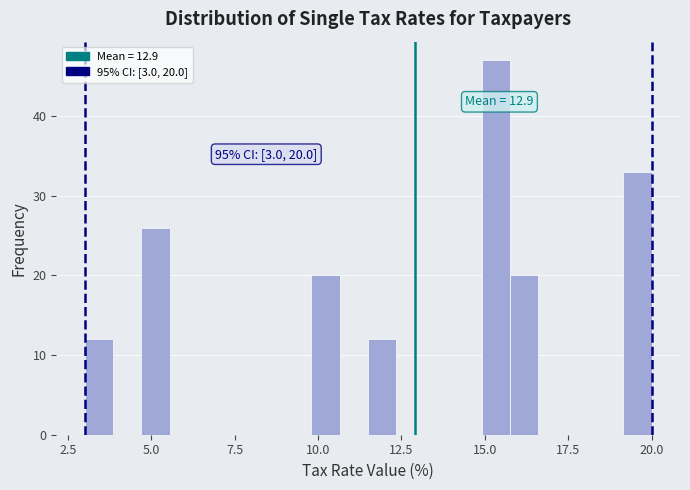

Read against the x-axis, roughly where is the centre of the tallest bar?

15.5